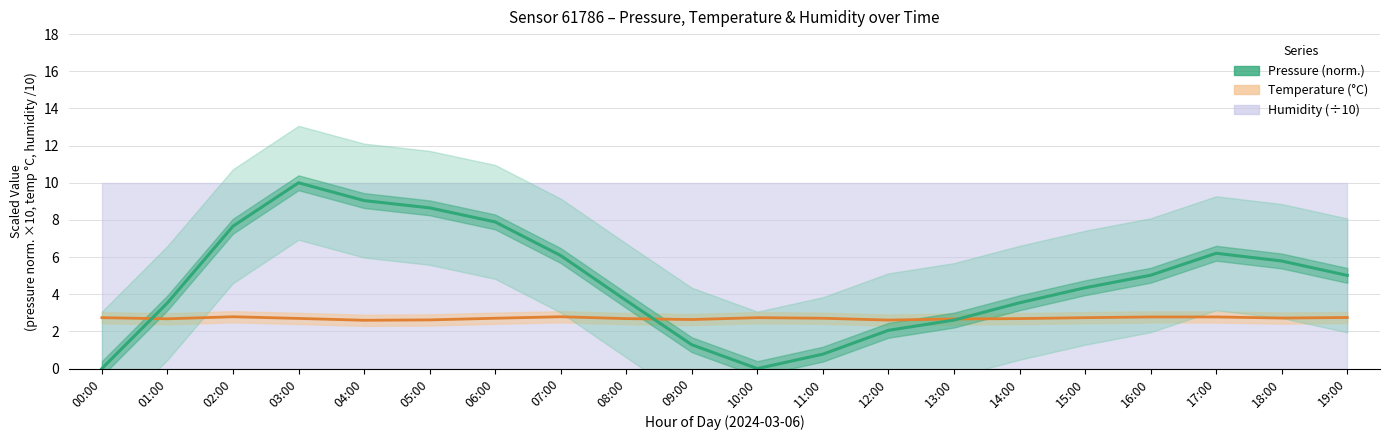

Reading right to left, list all the values displayed in this chart.

19:00=5.0	18:00=5.8	17:00=6.2	16:00=5.0	15:00=4.3	14:00=3.5	13:00=2.6	12:00=2.1	11:00=0.8	10:00=0.0	09:00=1.3	08:00=3.7	07:00=6.1	06:00=7.9	05:00=8.6	04:00=9.0	03:00=10.0	02:00=7.7	01:00=3.5	00:00=0.0